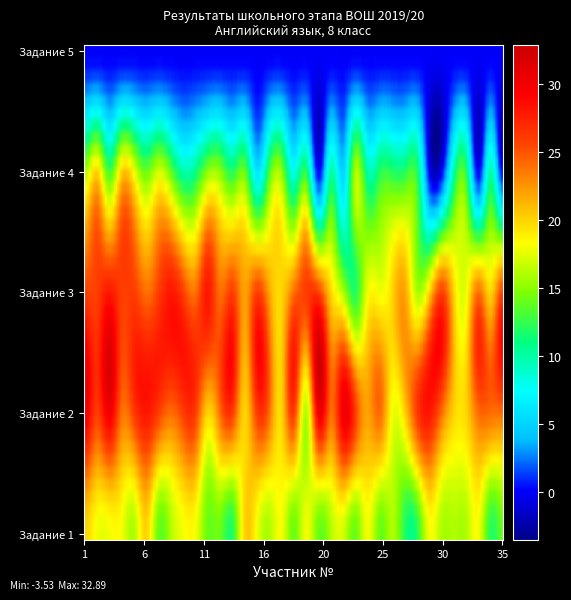

Which series has the largest range (max minus min)?

Задание 4